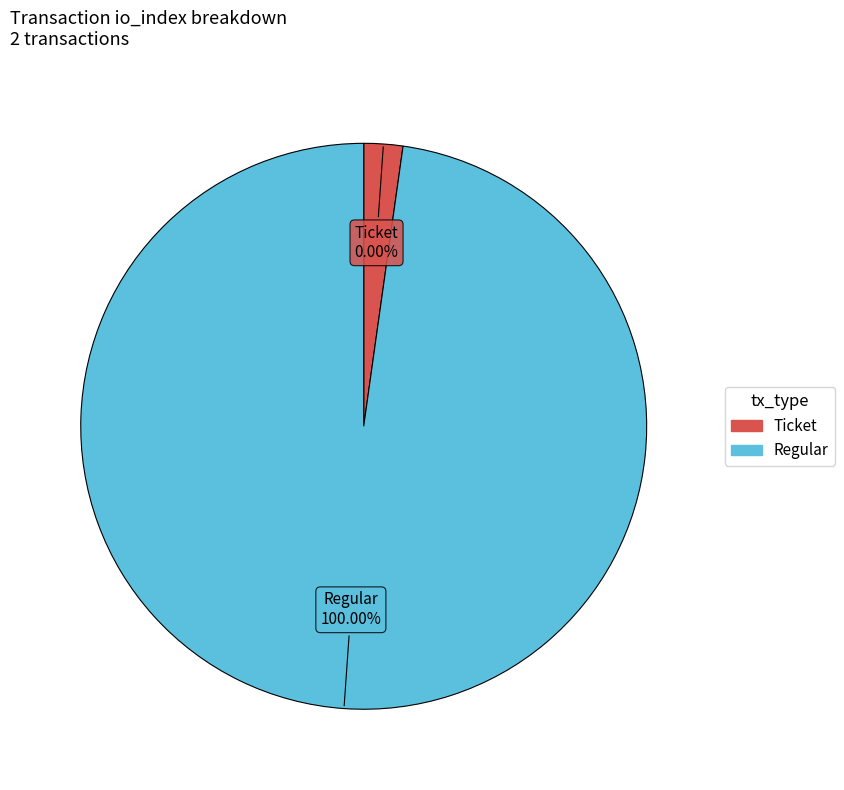

What is the largest slice in the pie chart?

Regular